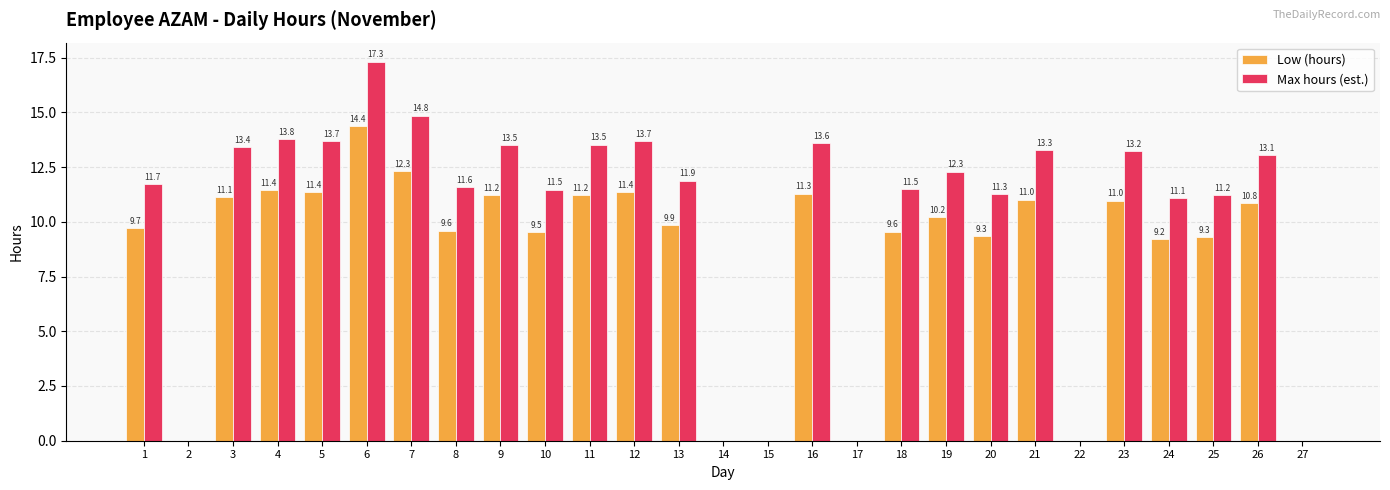

Between 24 and 26, which series saw the biggest shift?

Max hours (est.)